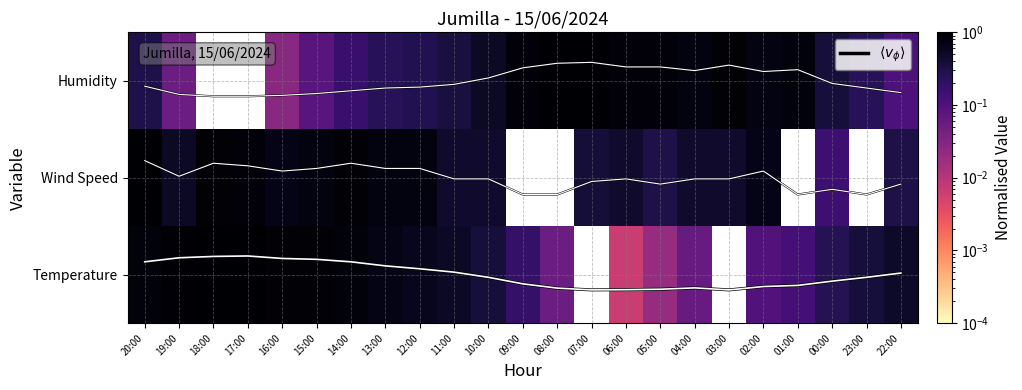

How many positive values does the Humidity series have?

21